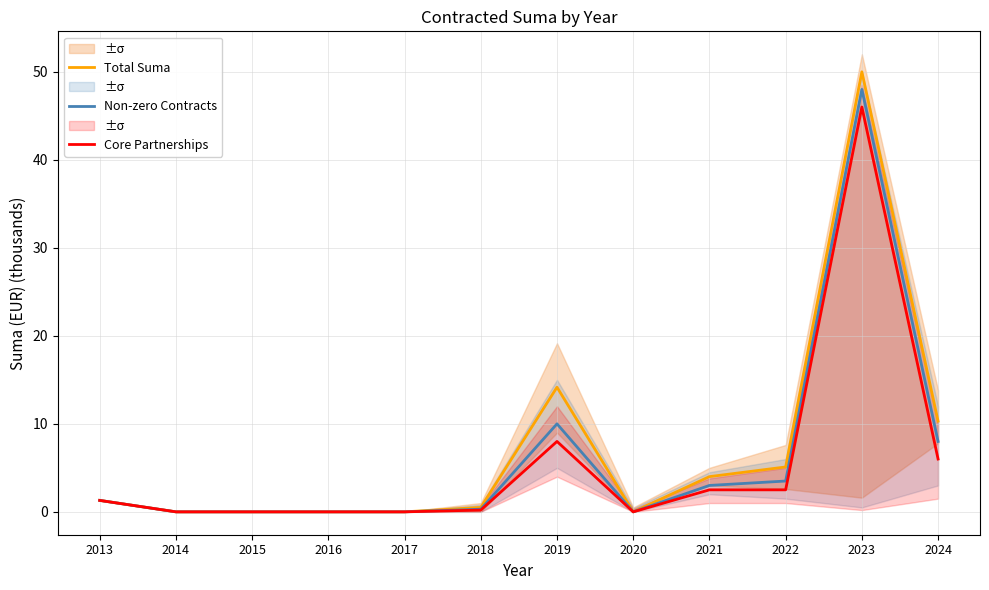

What is the difference between the maximum and minimum values in the Core Partnerships series?

46.0